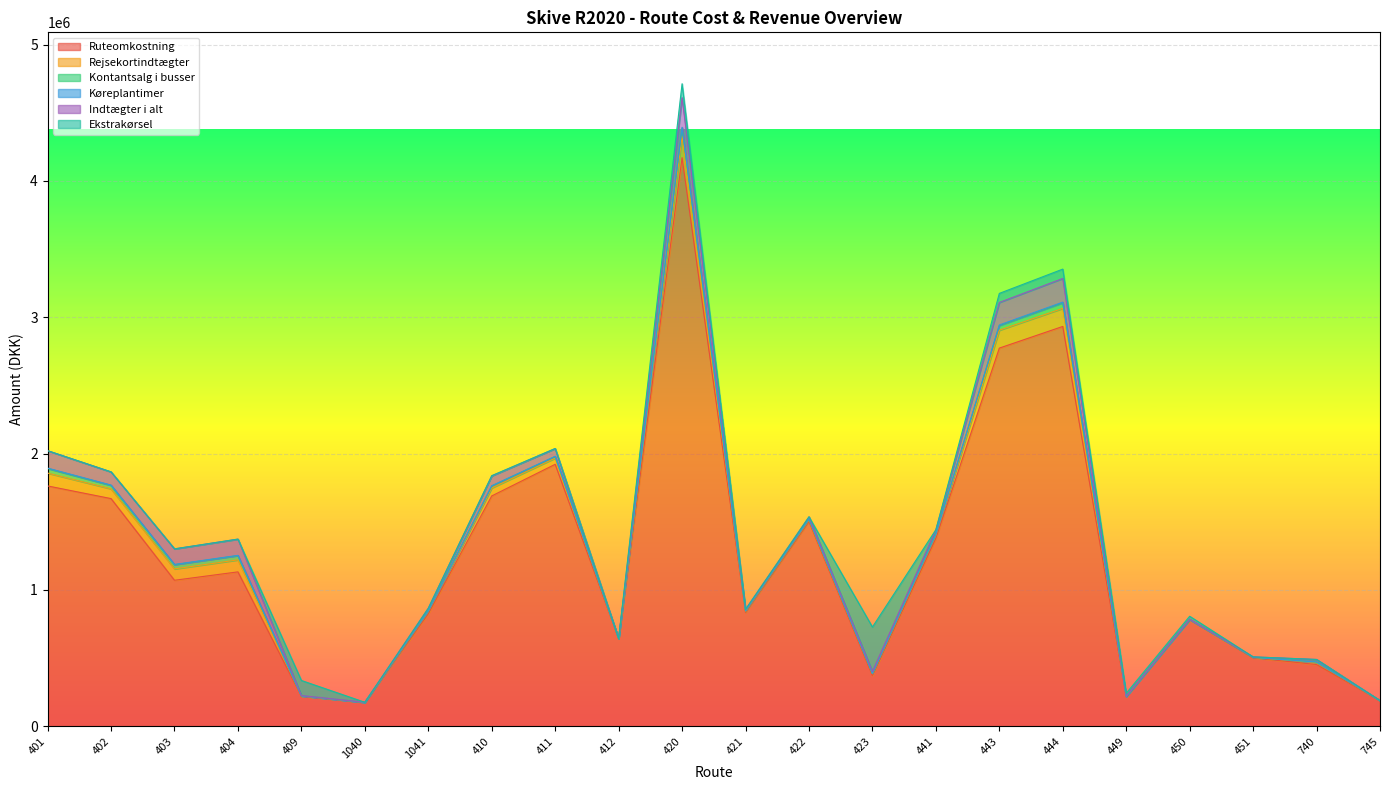

True or false: Indtægter i alt has more than 1 points higher than both neighbors.

True